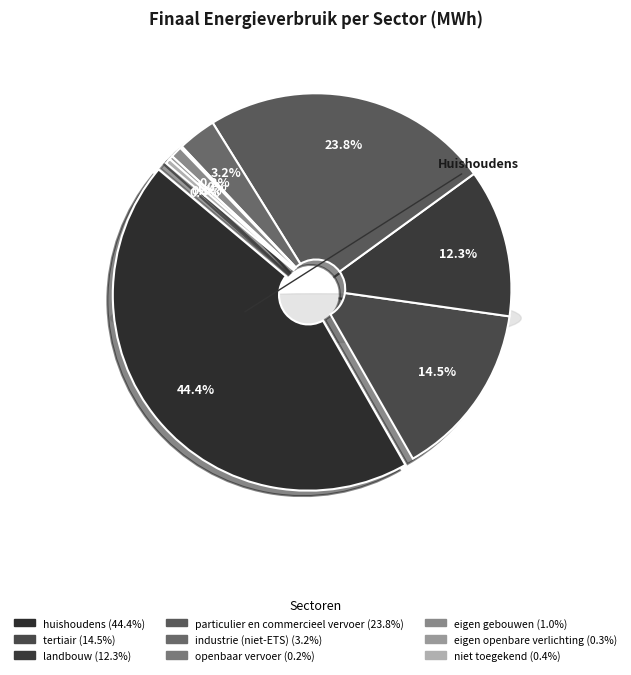

The industrie (niet-ETS) slice represents 3% of the pie. True or false?

True